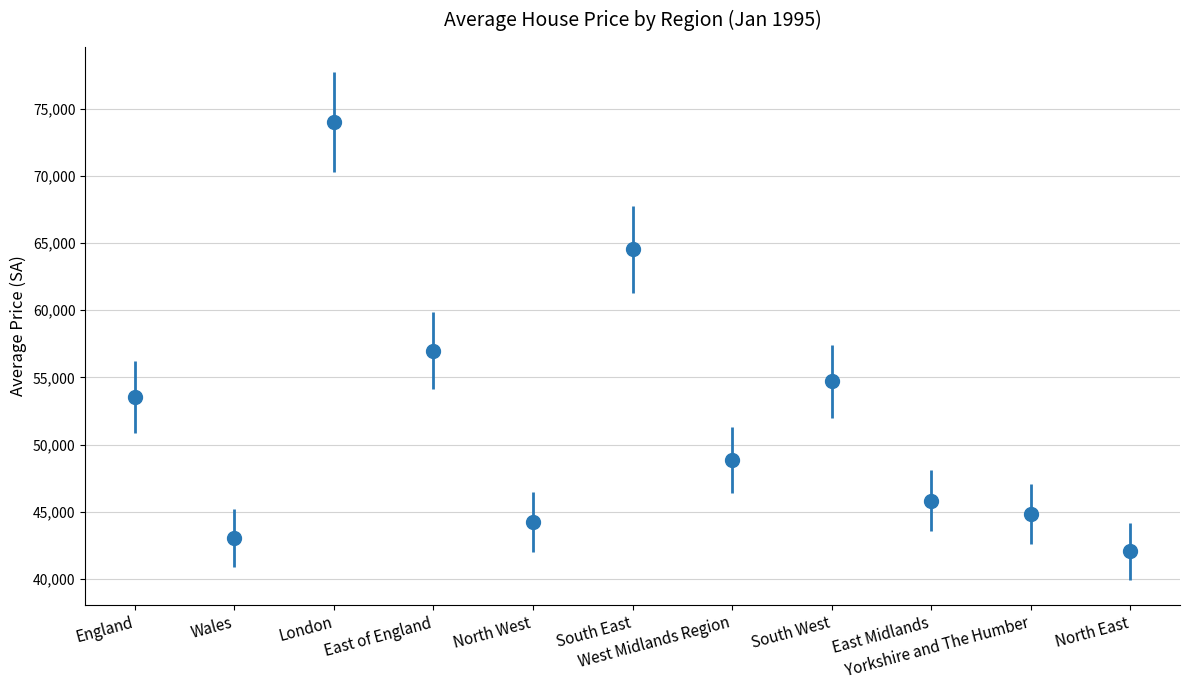

What is the difference between the values at North West and Wales?

1212.5